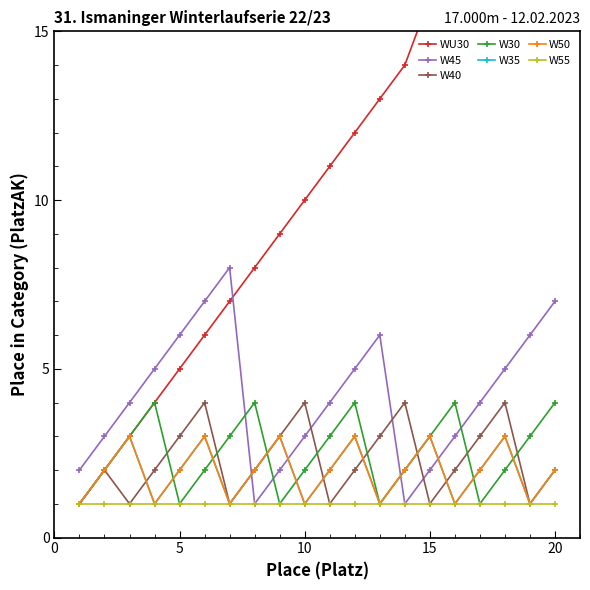

Is the value of W45 at 20 greater than the value of W35 at 18?

Yes